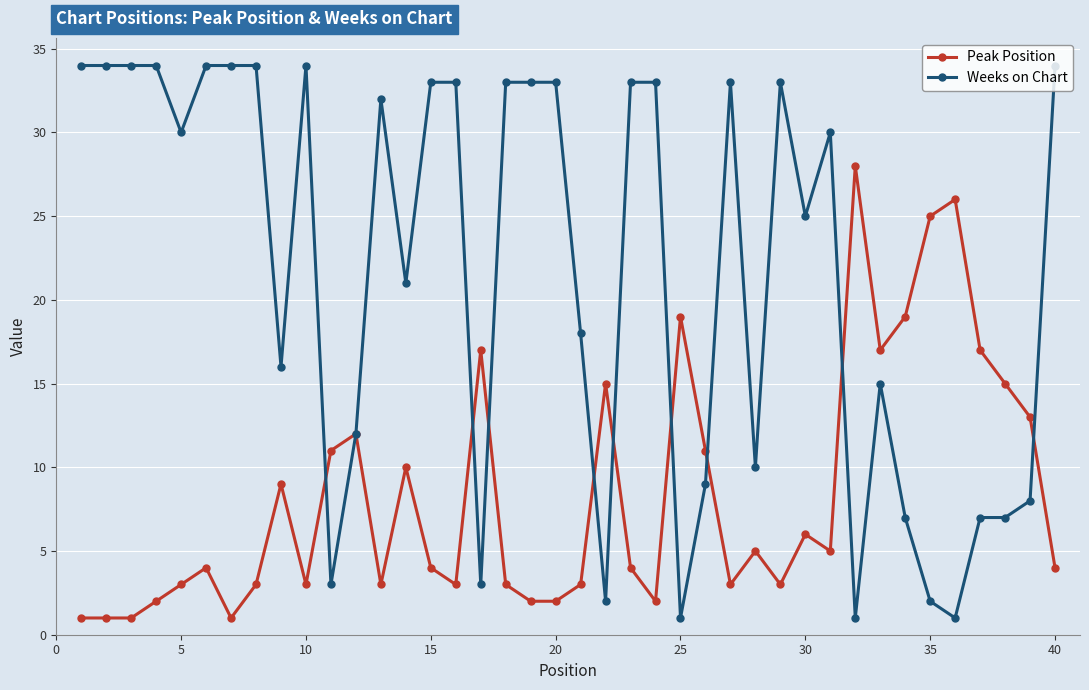

Which series has the largest range (max minus min)?

Weeks on Chart